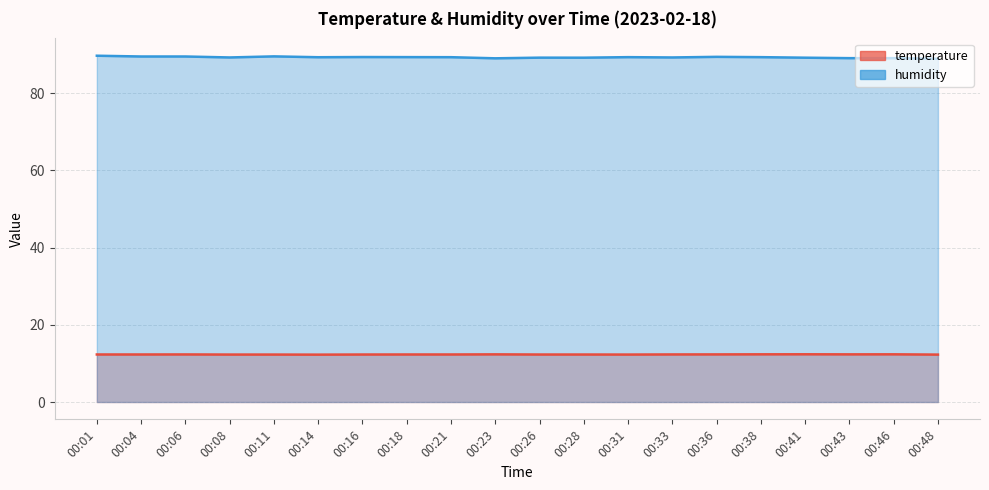

How many temperature values are between 12 and 13?

20